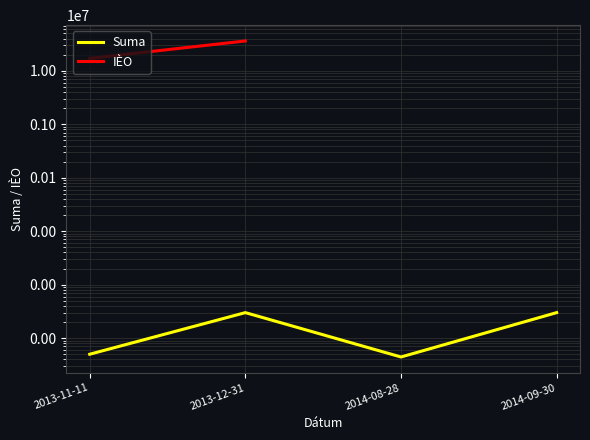

At 2013-11-11, list the series in order from smallest to largest.

Suma, IÈO